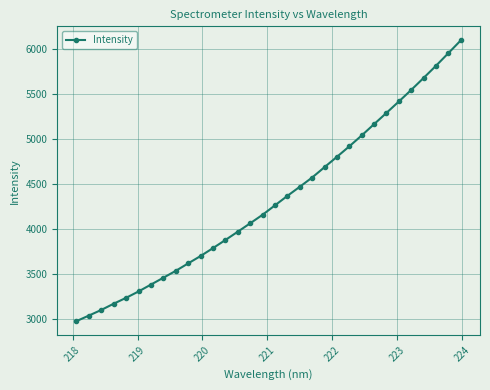

What is the greatest value displayed?

6094.6